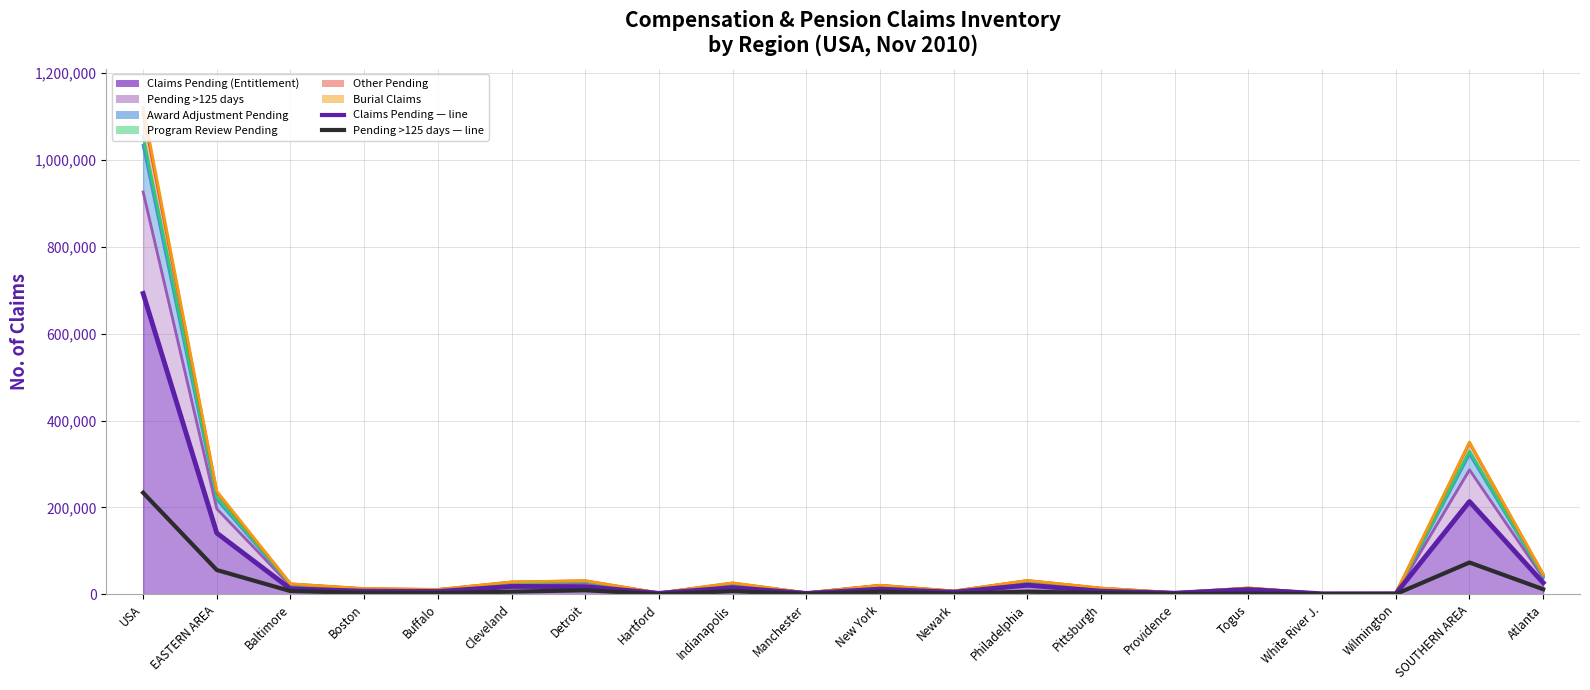

What is the value of the Claims Pending (Entitlement) — line point at the 18th from the left?

1265